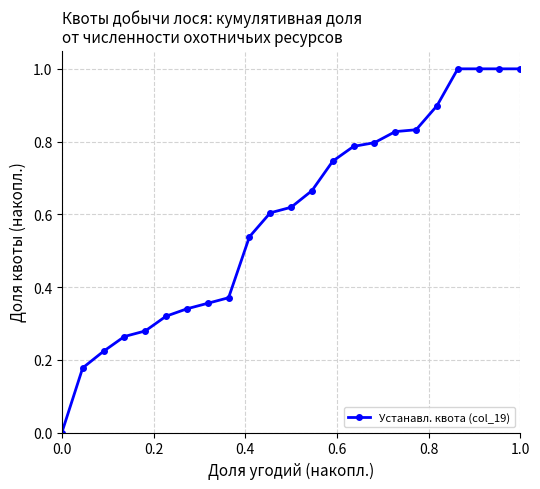

What is the greatest value displayed?

1.0